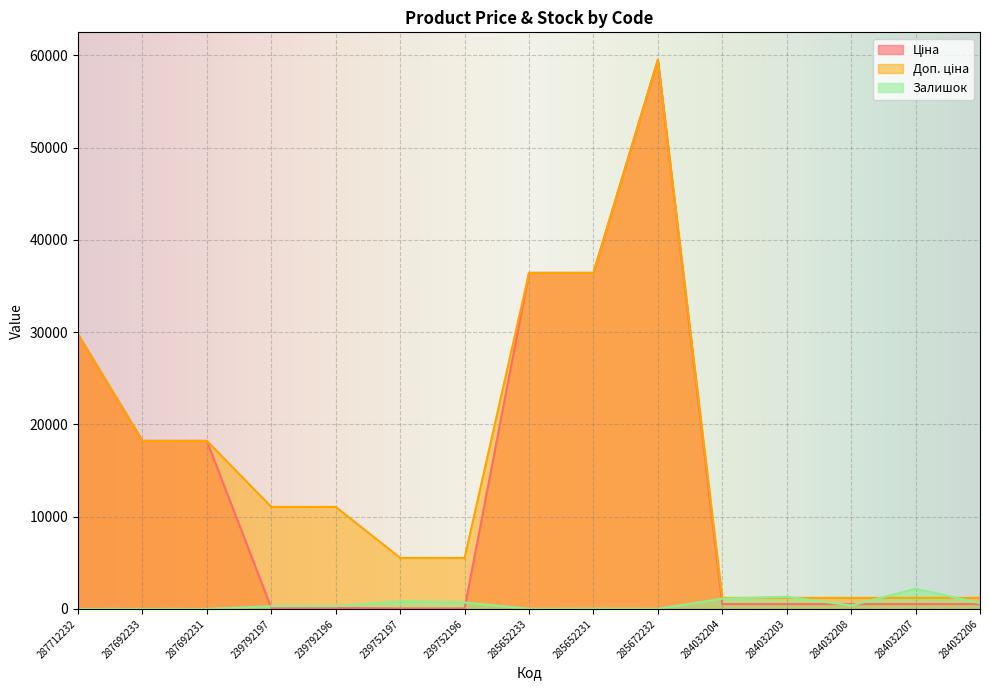

What are all the series names shown in the legend?

Ціна, Доп. ціна, Залишок